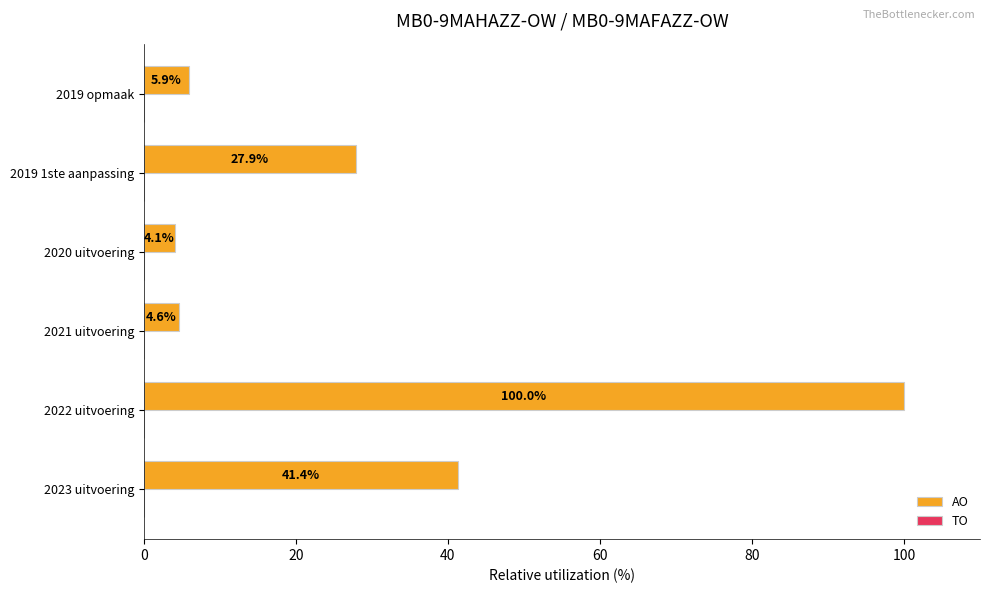

How many distinct data groups are displayed?

1